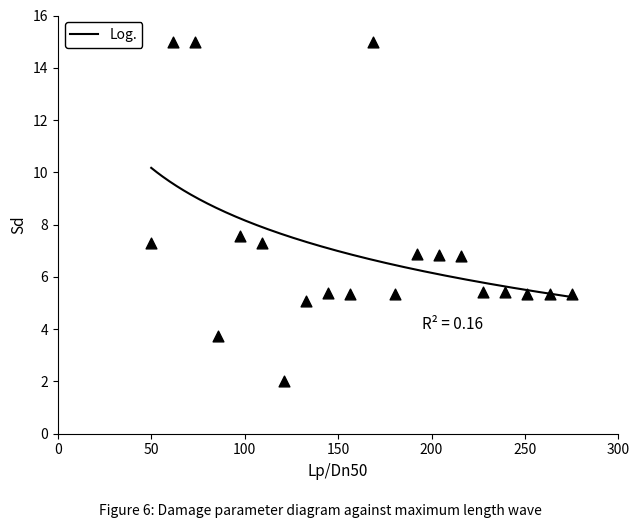

What is the range of Y values (max minus min)?

13.0